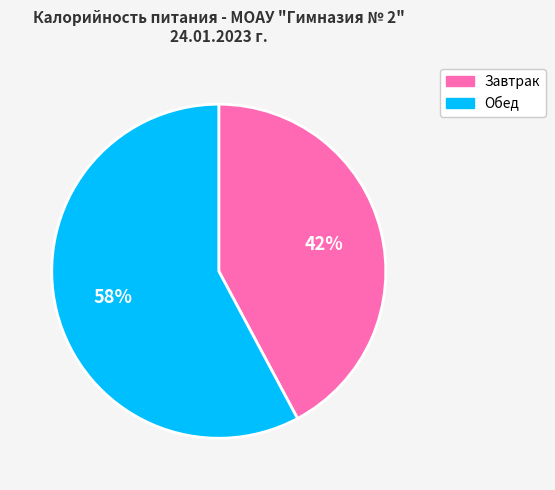

Between Завтрак and Обед, which is larger?

Обед